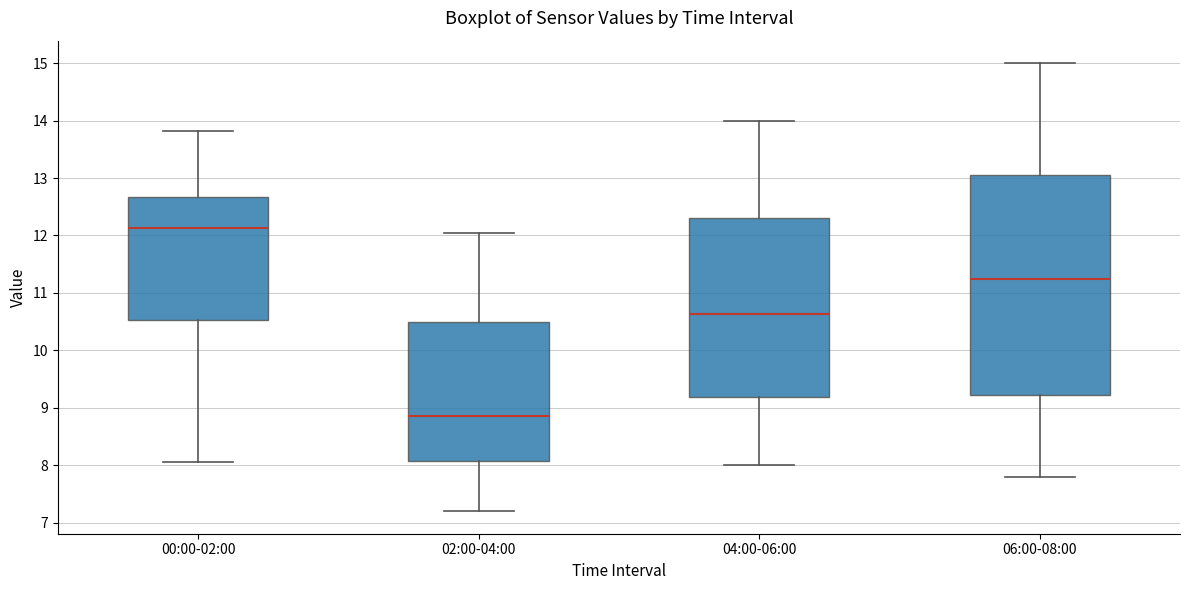

Comparing the boxes themselves (not the whiskers), which one is the tallest?

06:00-08:00